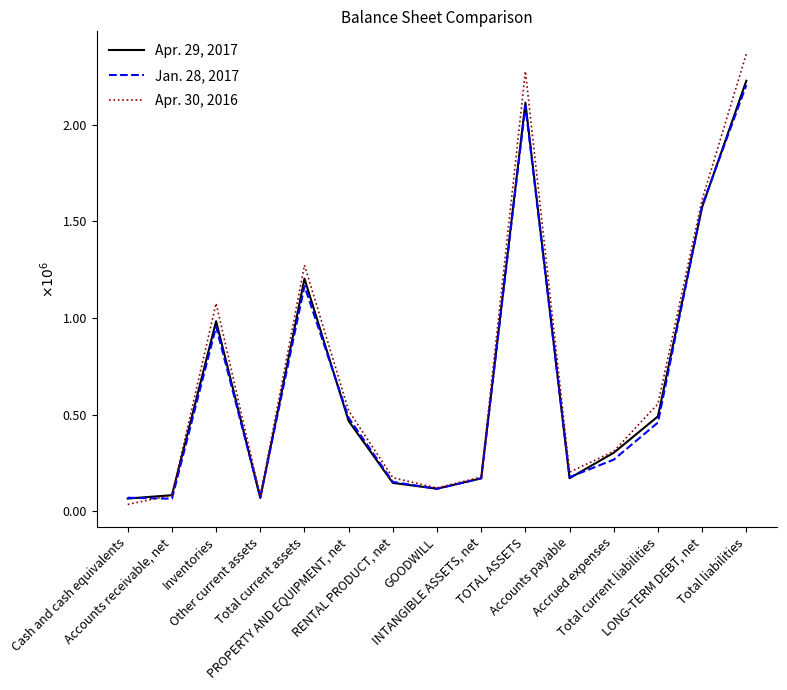

The value of Jan. 28, 2017 at RENTAL PRODUCT, net is 152610. True or false?

True